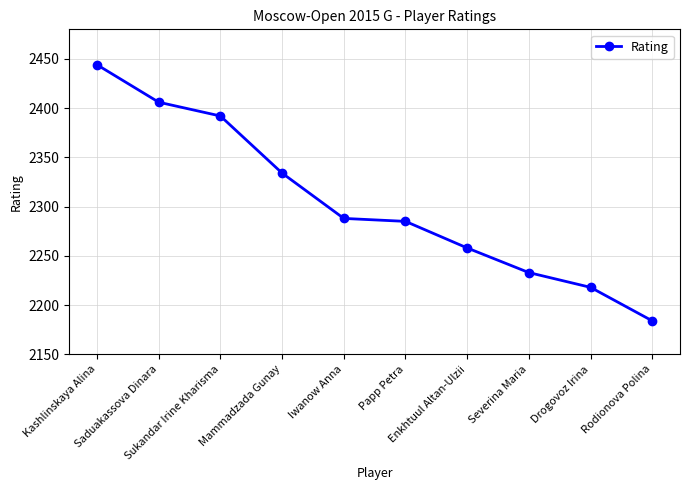

What is the difference between the maximum and minimum values?

260